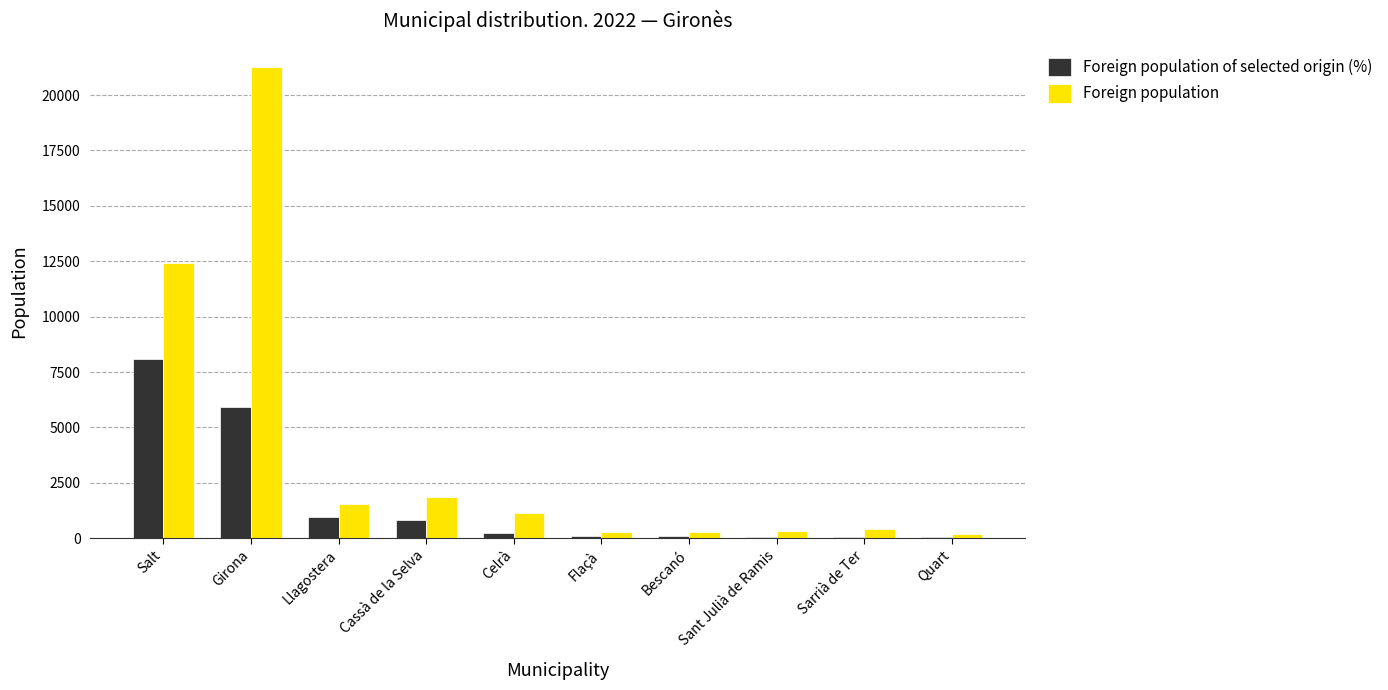

What is the sum of all Foreign population of selected origin (%) values?

16426